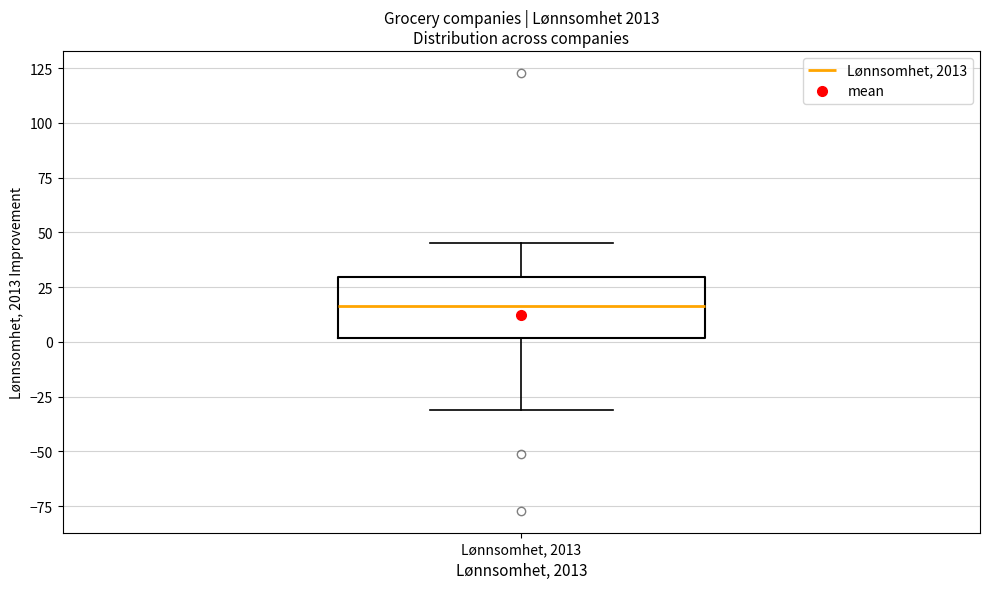

Read this box plot against the y-axis: the position of the median line, the range covered by the box, and the ends of both whiskers. The values are not printed on the chart, so give them approximately, as read against the axis.

median 15, box 0 to 30, whiskers -30 to 45